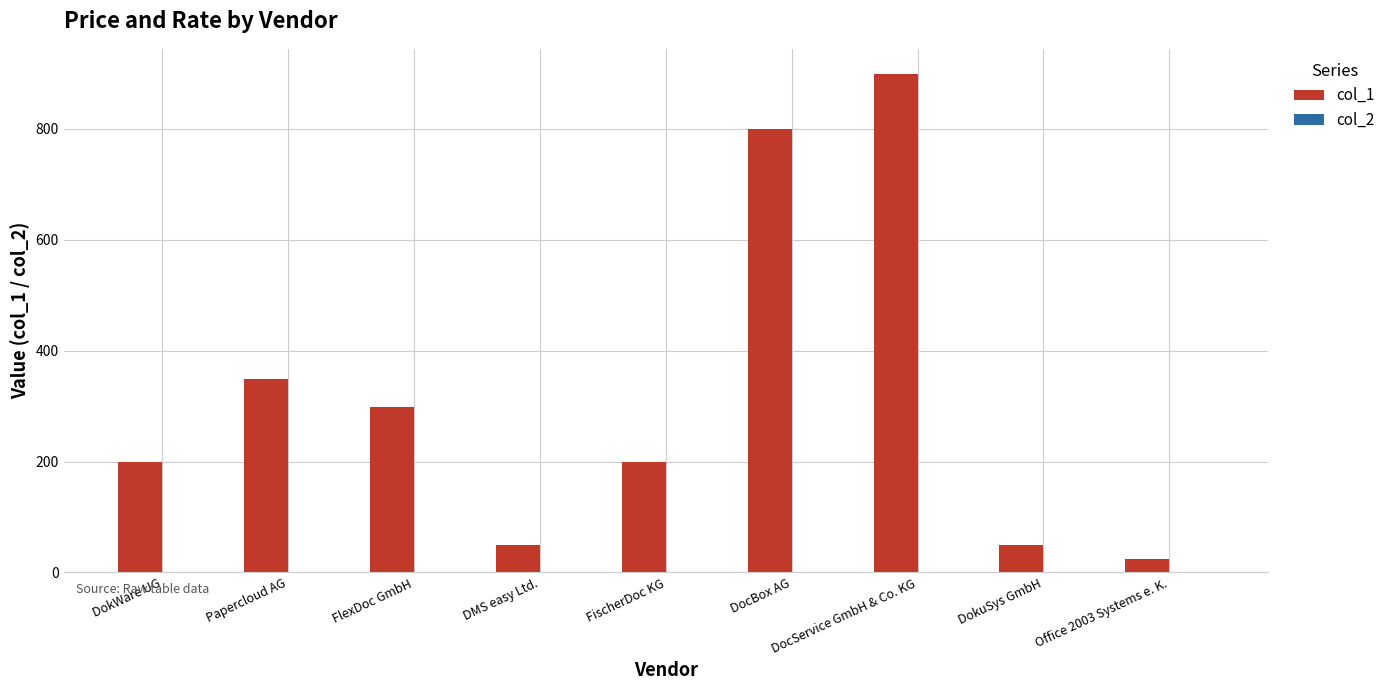

Which series changed the most between DMS easy Ltd. and FischerDoc KG?

col_1